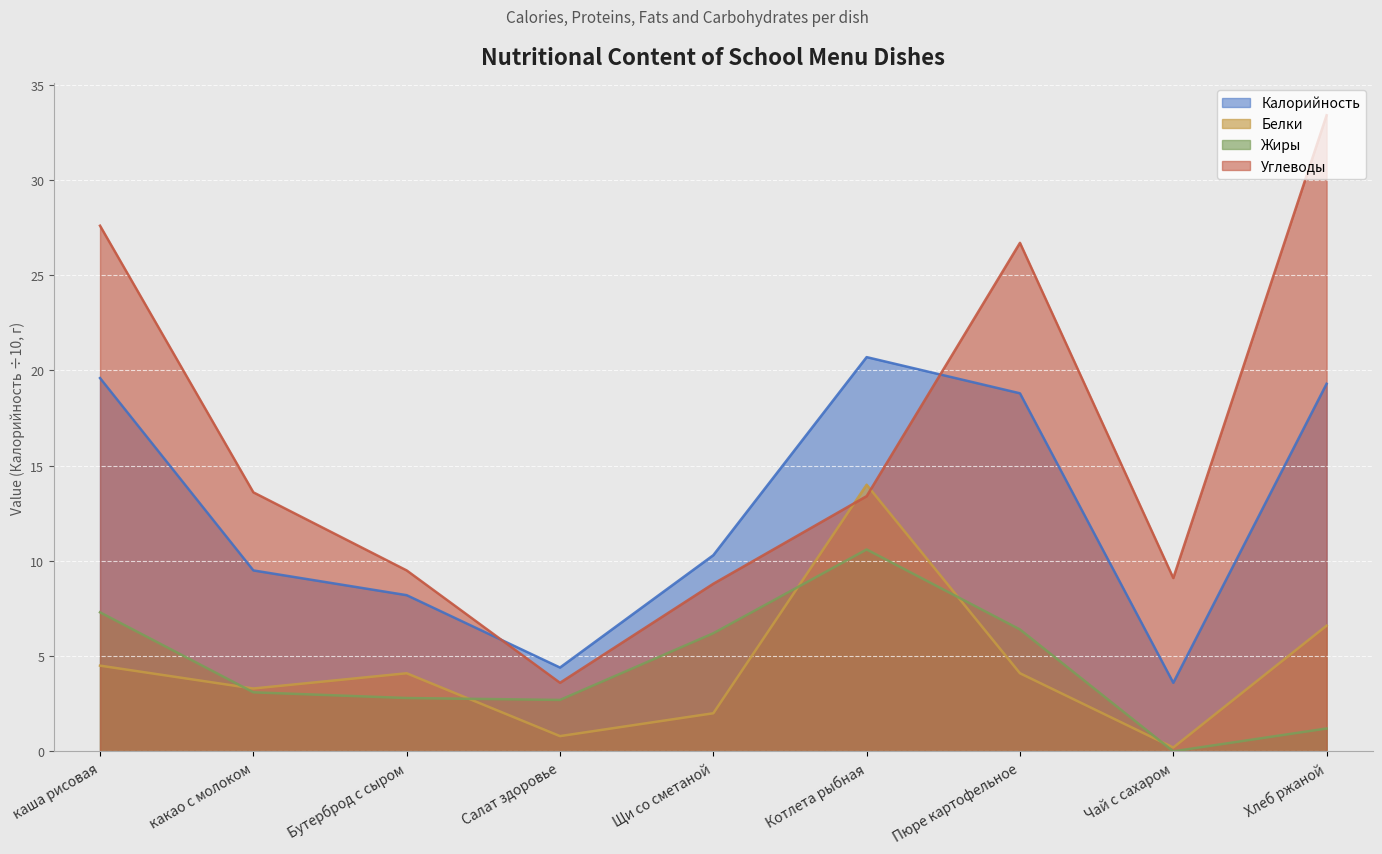

At which category does Белки reach its first local peak?

Бутерброд с сыром